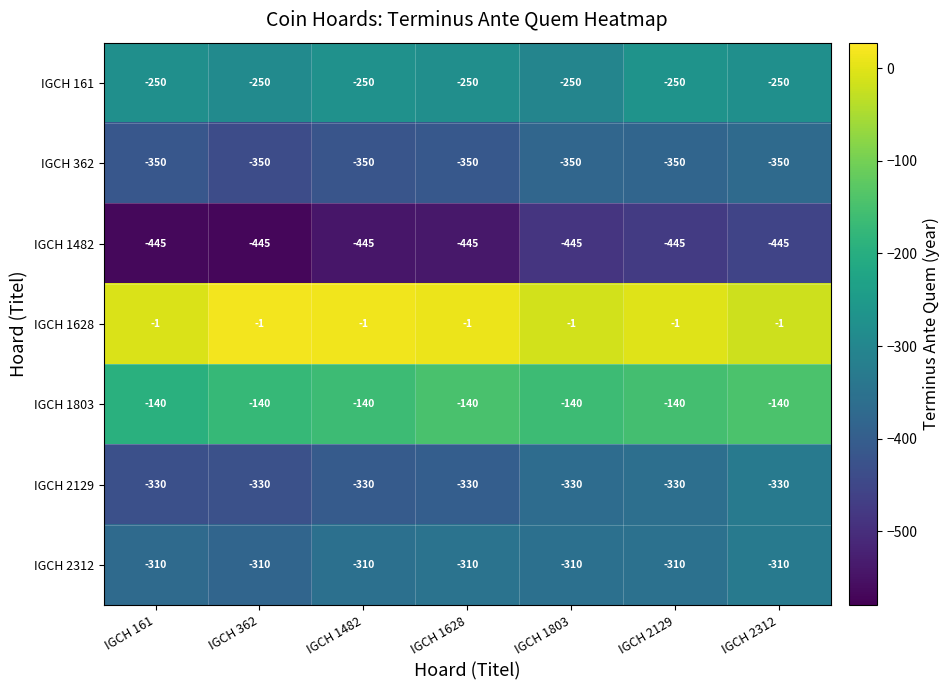

The IGCH 1803 series shows -140 at IGCH 1803. True or false?

True